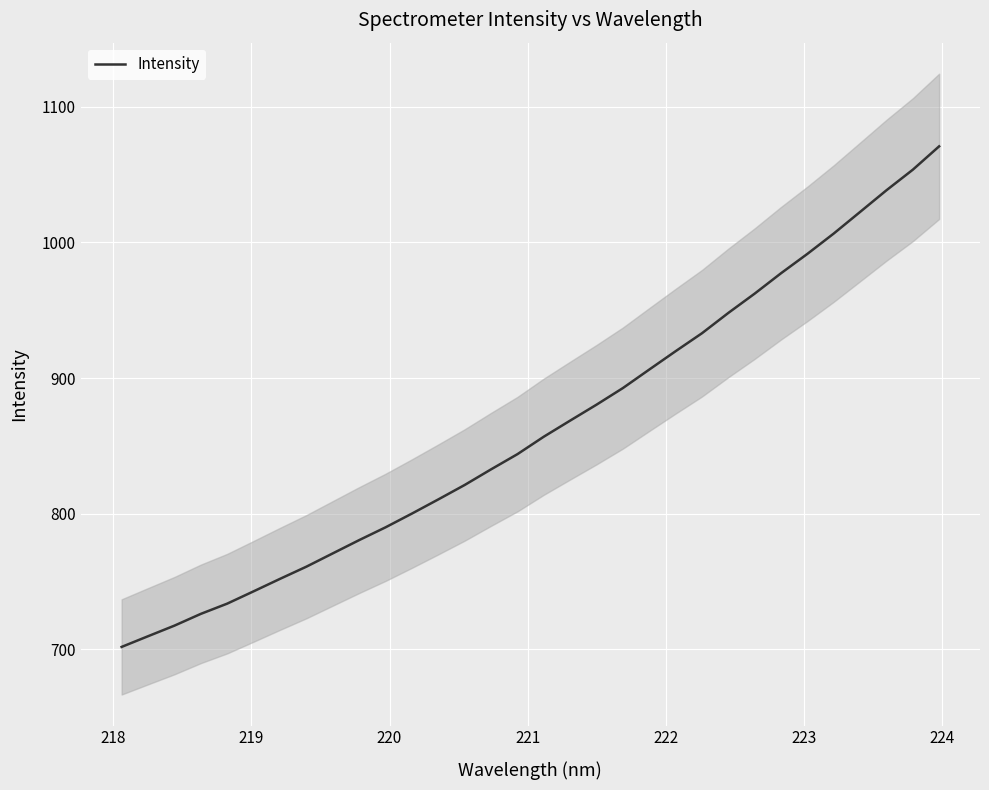

What is the maximum value for Intensity?

1070.8